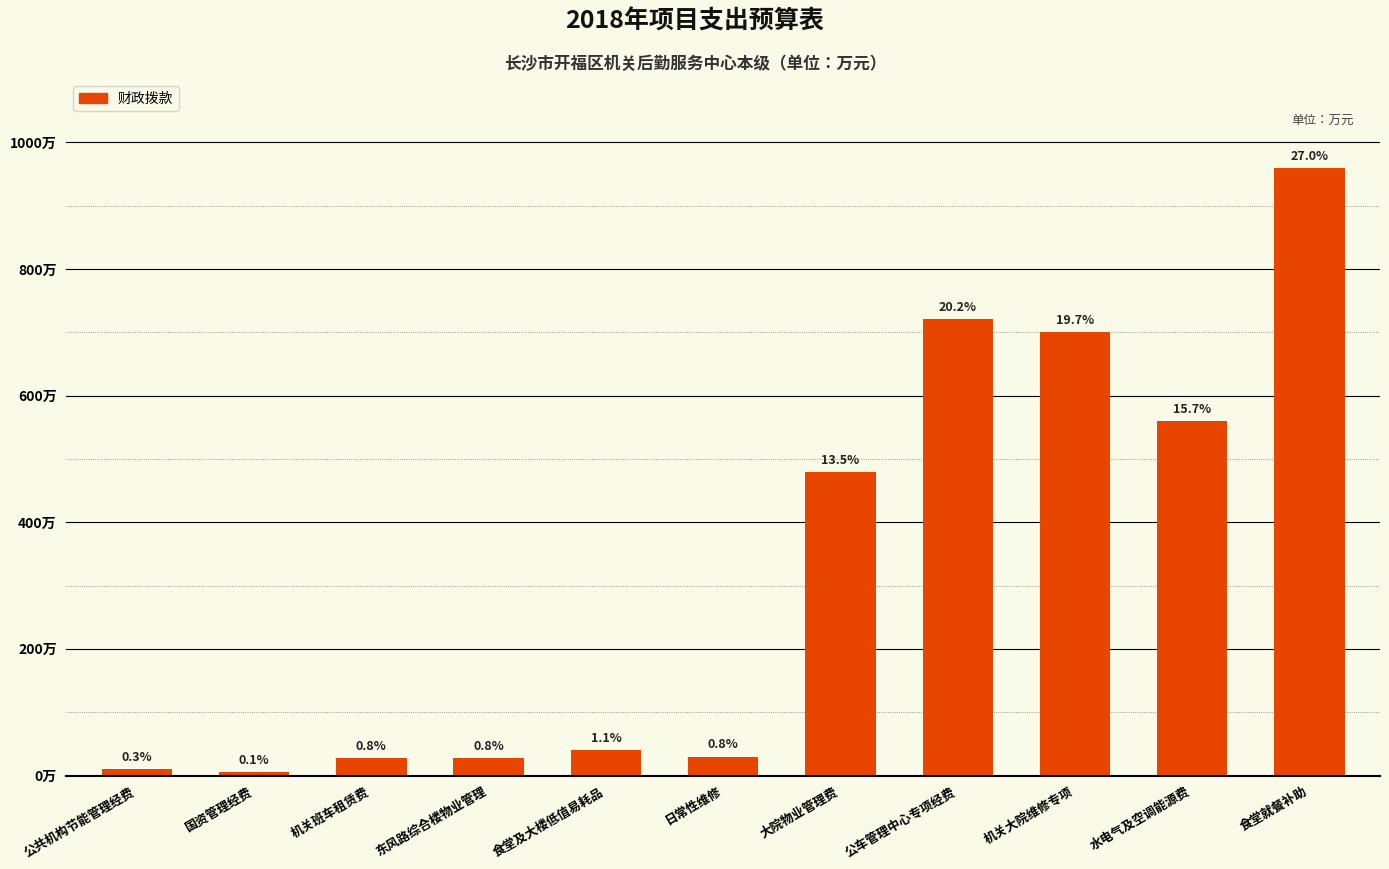

Are the bars grouped side by side (vs. stacked)?

No